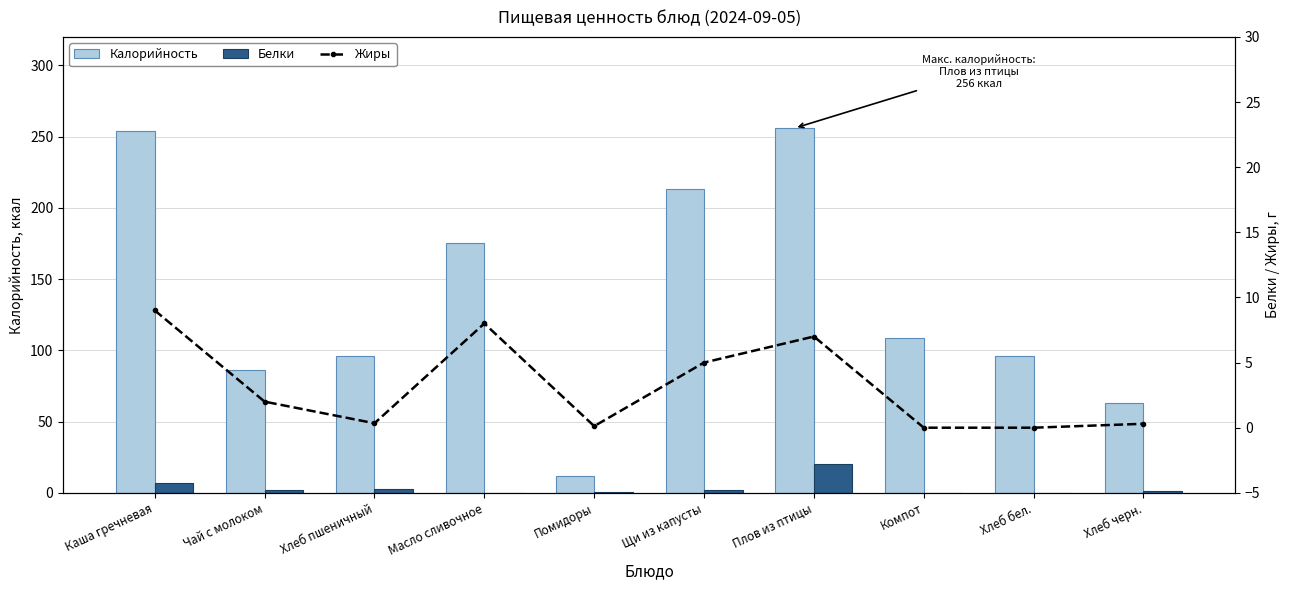

Between Компот and Масло сливочное, which is larger?

Масло сливочное